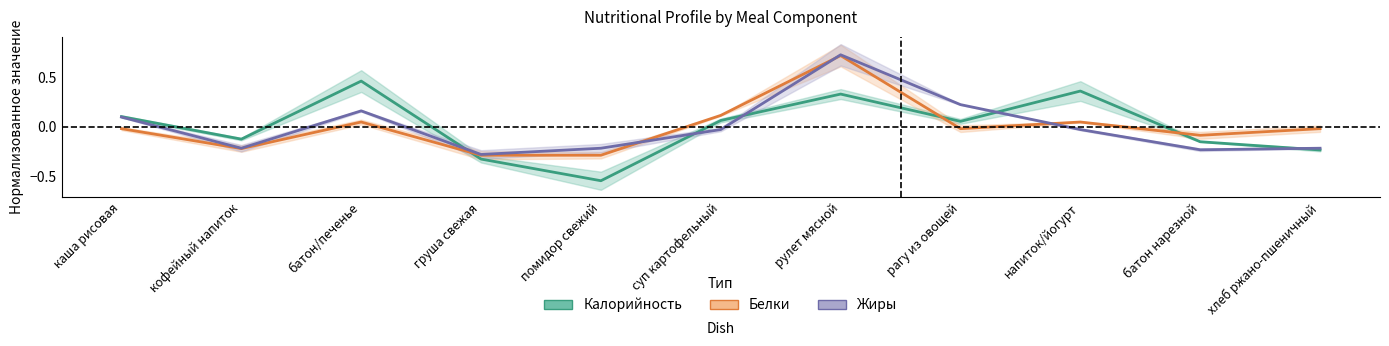

Does the chart have visible grid lines?

No